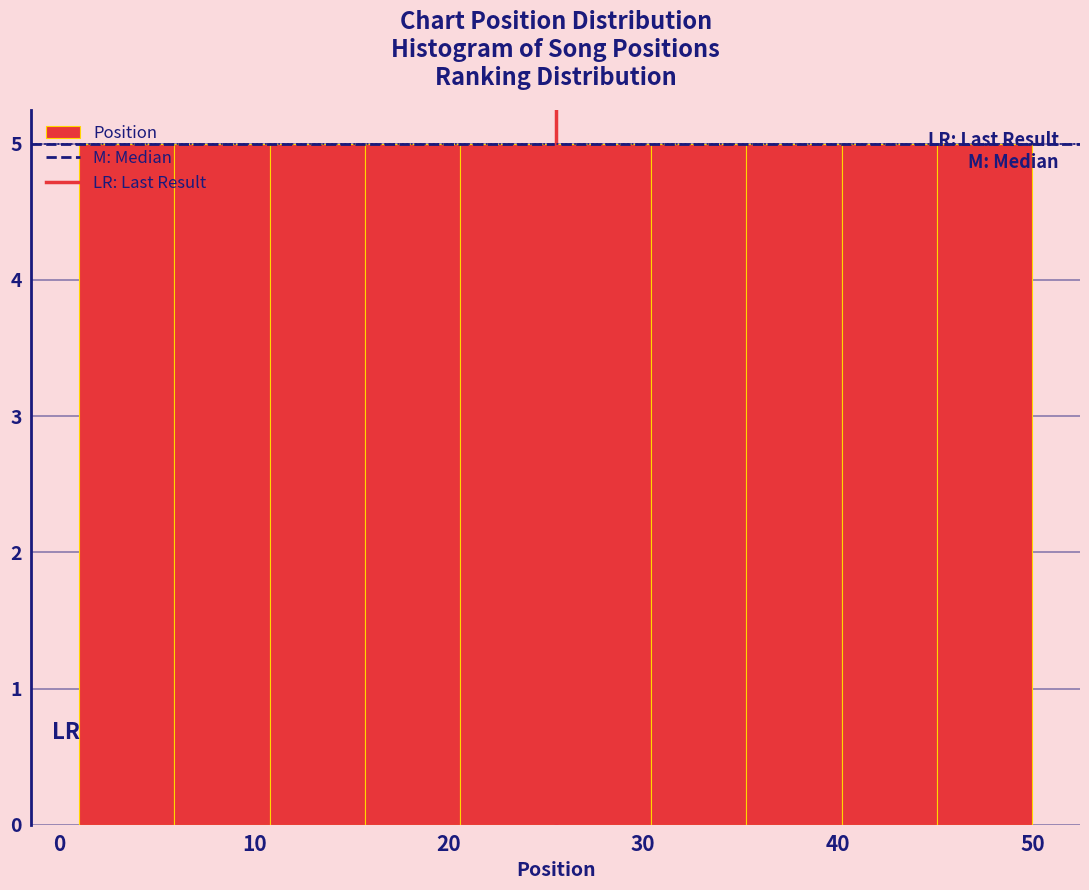

What is the height of the bar covering 30.4 to 35.3 on the x-axis? Neither the bar edges nor the heights are printed on the chart, so give them approximately, as read against the axes.

5